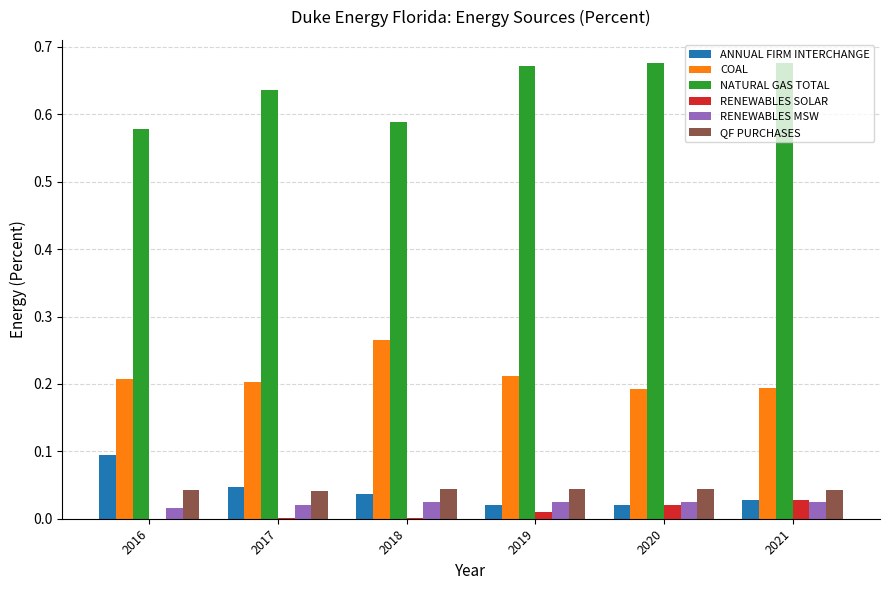

How many ANNUAL FIRM INTERCHANGE values are between 0 and 1?

6